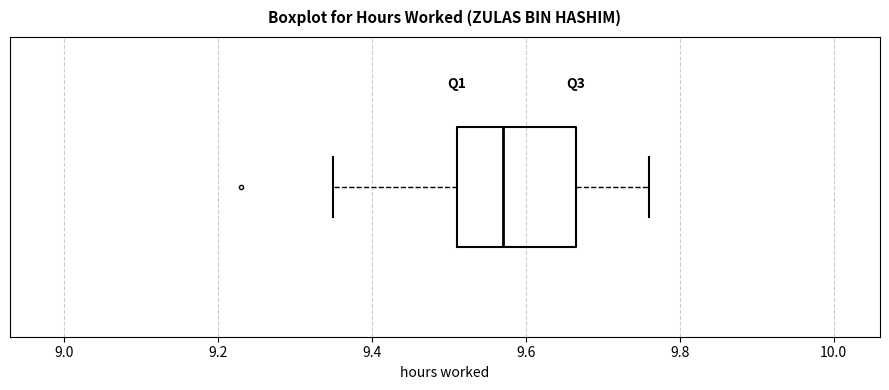

Read this box plot against the x-axis: the position of the median line, the range covered by the box, and the ends of both whiskers. The values are not printed on the chart, so give them approximately, as read against the axis.

median 9.58, box 9.52 to 9.66, whiskers 9.36 to 9.76